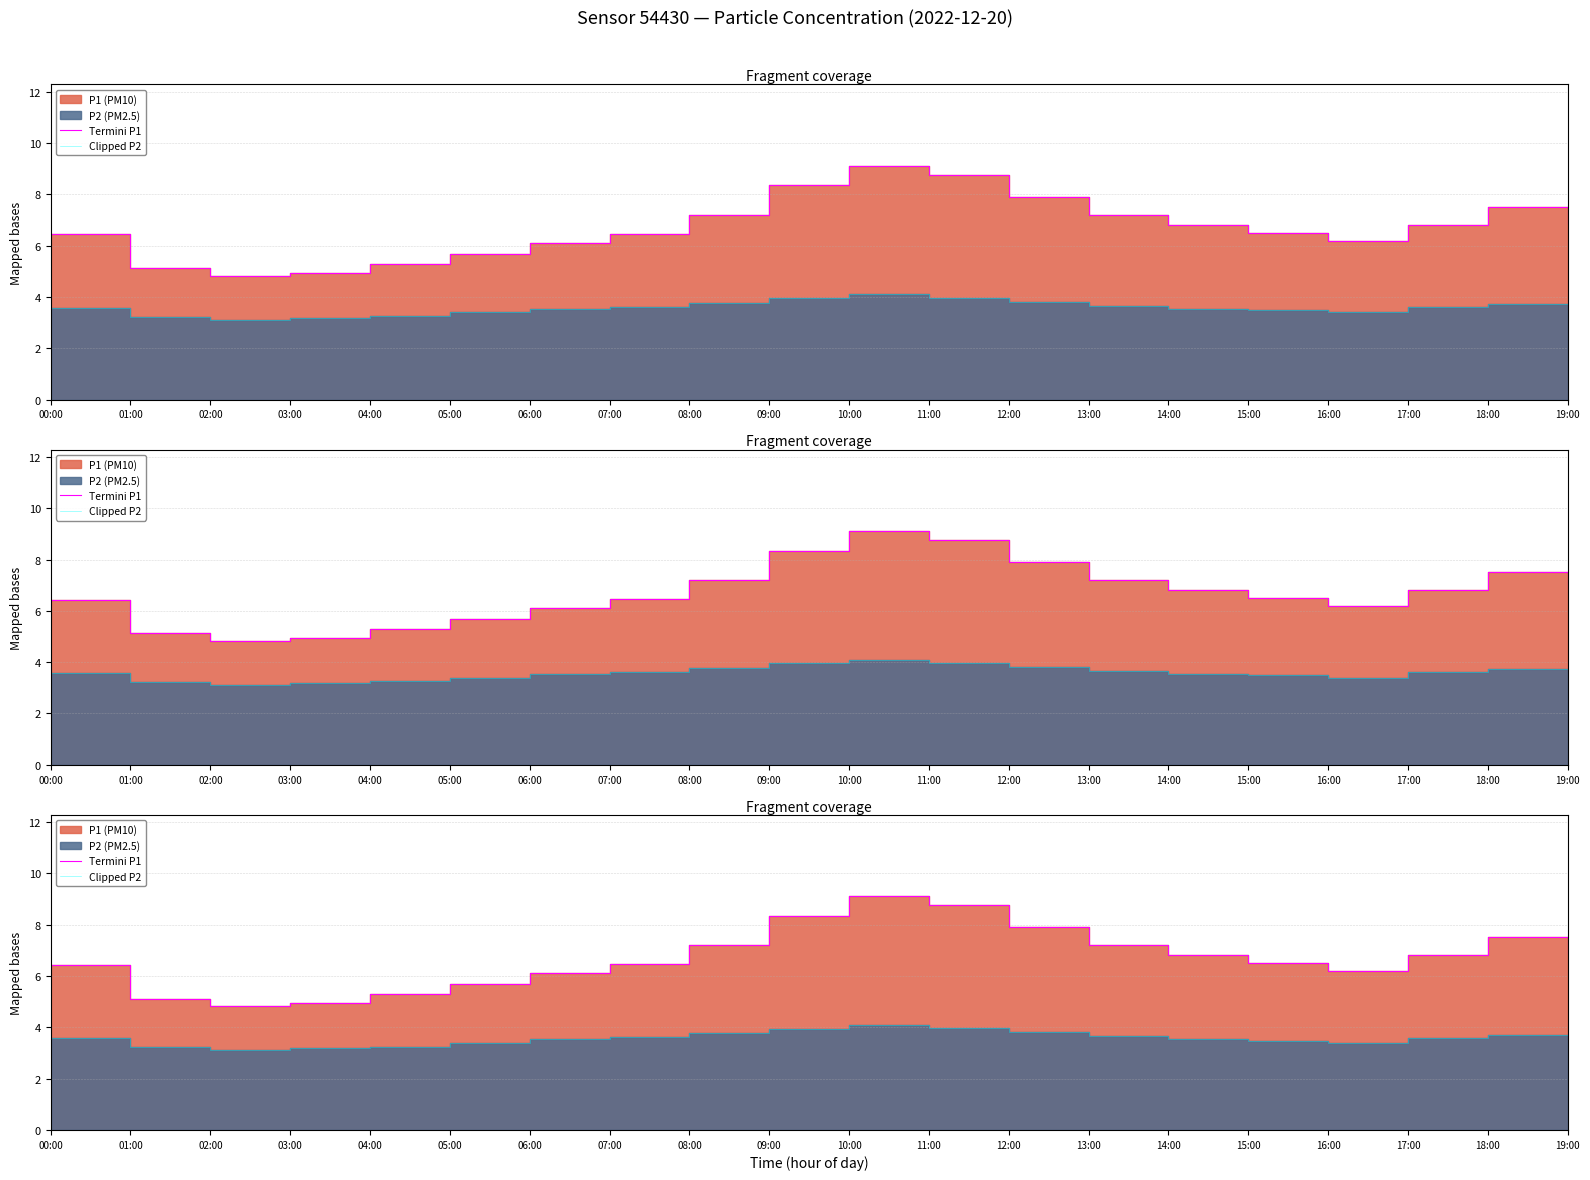

Reading left to right, transcribe all the data shown in this chart.

Termini P1: 00:00=6.4	01:00=5.1	02:00=4.8	03:00=5.0	04:00=5.3	05:00=5.7	06:00=6.1	07:00=6.5	08:00=7.2	09:00=8.3	10:00=9.1	11:00=8.8	12:00=7.9	13:00=7.2	14:00=6.8	15:00=6.5	16:00=6.2	17:00=6.8	18:00=7.5	19:00=6.9
Clipped P2: 00:00=3.6	01:00=3.2	02:00=3.1	03:00=3.2	04:00=3.2	05:00=3.4	06:00=3.5	07:00=3.6	08:00=3.8	09:00=4.0	10:00=4.1	11:00=4.0	12:00=3.8	13:00=3.6	14:00=3.5	15:00=3.5	16:00=3.4	17:00=3.6	18:00=3.7	19:00=3.6